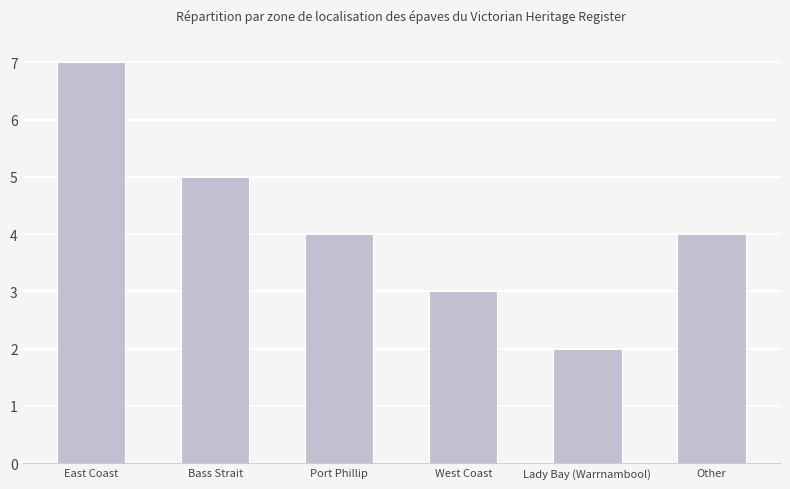

Count the values in the range 3 to 5.

4